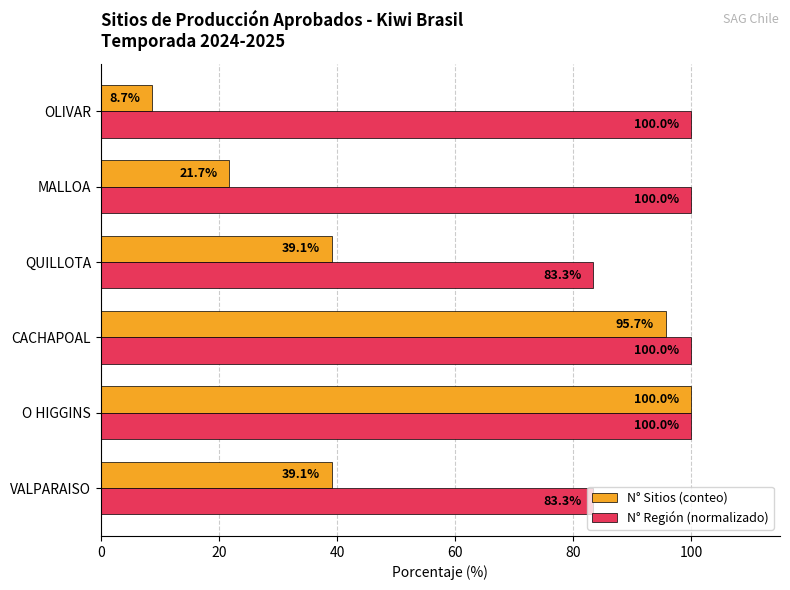

What are all the series names shown in the legend?

N° Sitios (conteo), N° Región (normalizado)